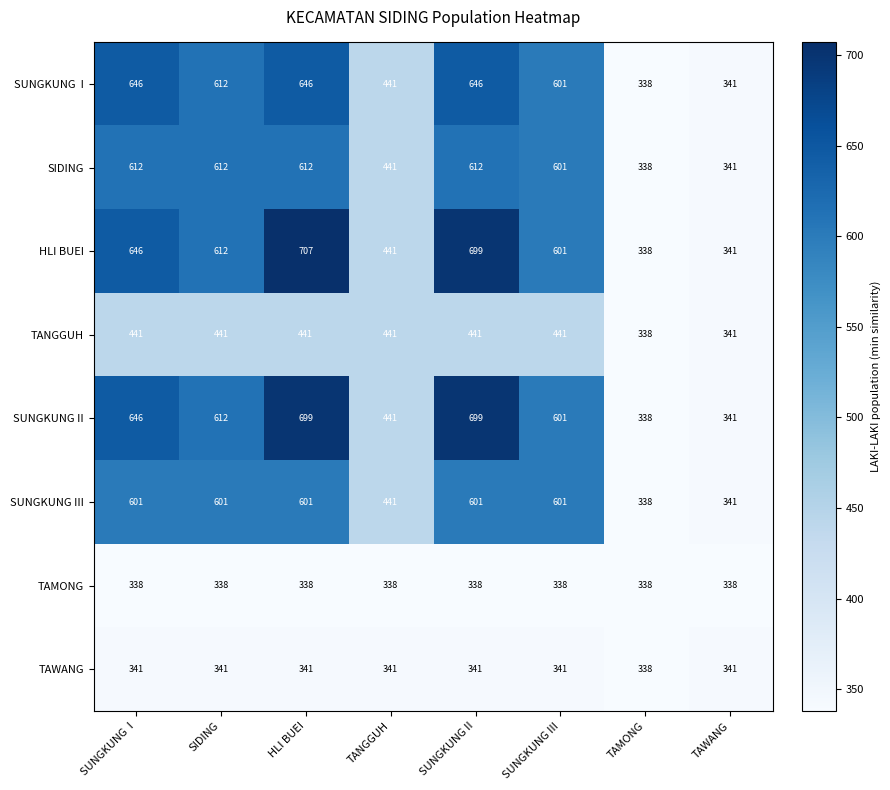

Is the value of TAMONG at HLI BUEI greater than the value of TAWANG at SUNGKUNG III?

No